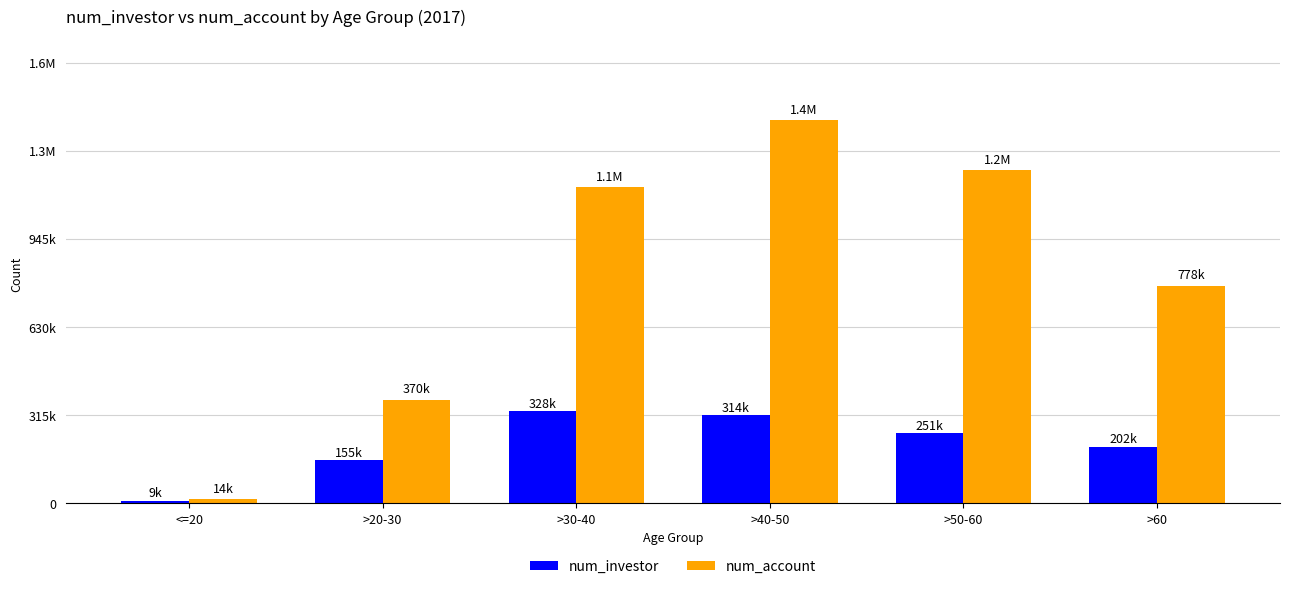

What are all the series names shown in the legend?

num_investor, num_account